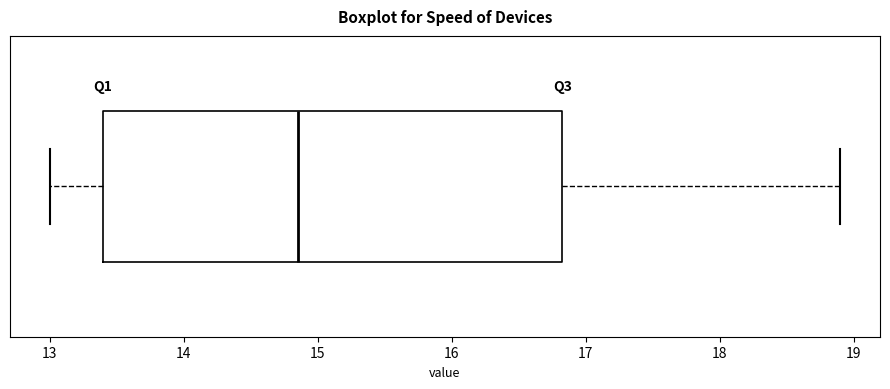

Transcribe this box plot: give where the median line is, the range the box spans, and where the two whiskers end, as read against the x-axis. The values are not printed on the chart, so give them approximately, as read against the axis.

median 14.9, box 13.4 to 16.8, whiskers 13.0 to 18.9